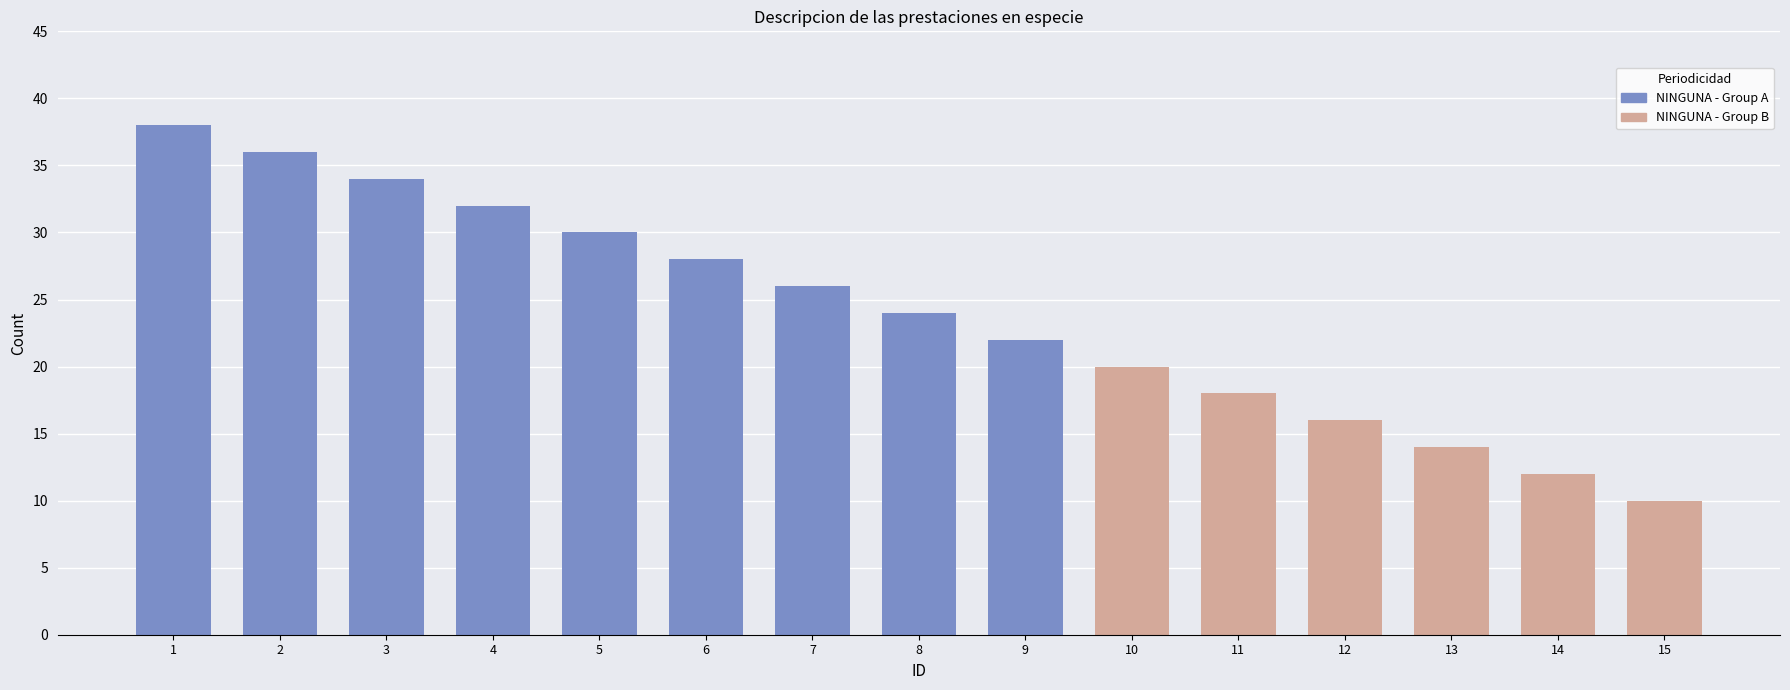

At which label is the value closest to 24?

8